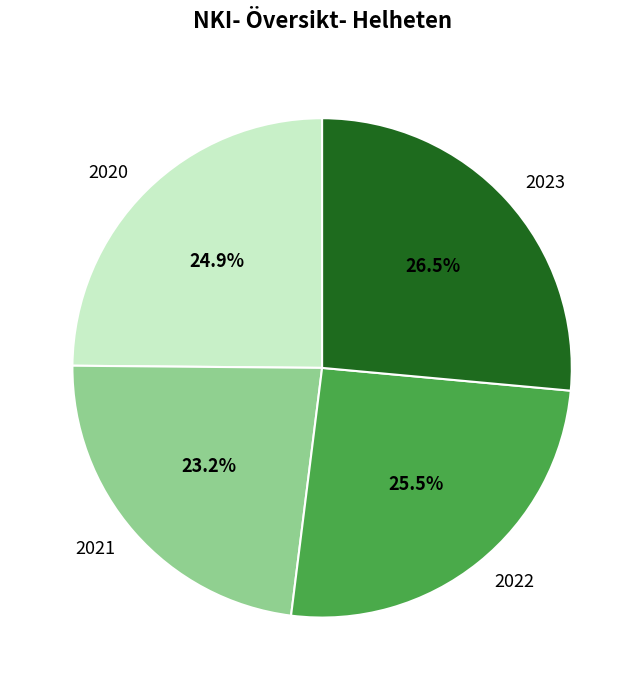

Does 2023 account for over 50% of the chart?

No